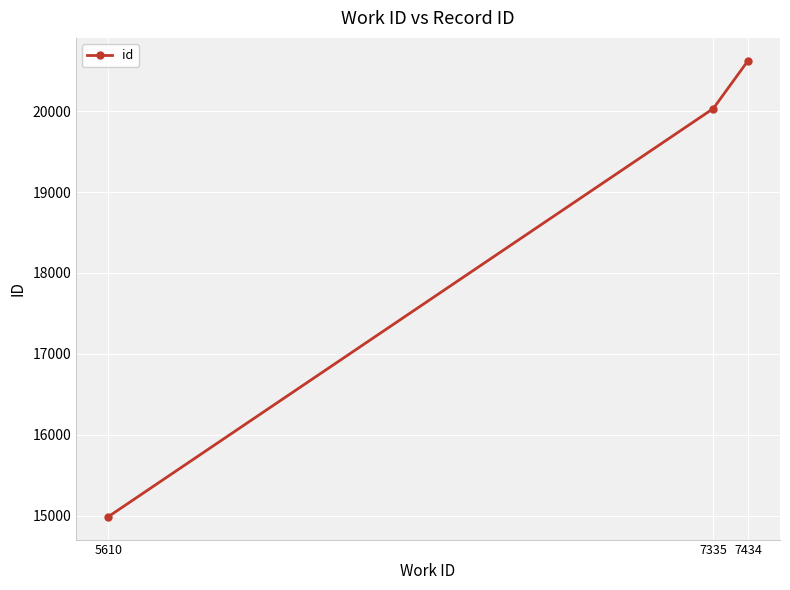

List the labels in order of value, smallest first.

5610, 7335, 7434